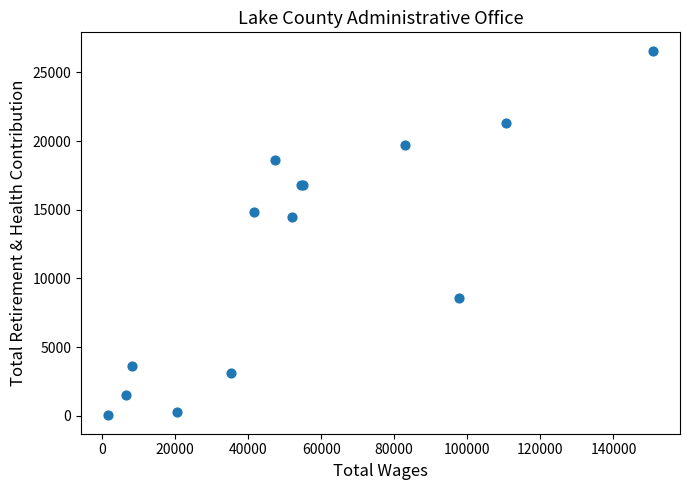

What Y value in the scatter plot is closest to 13306?

14509